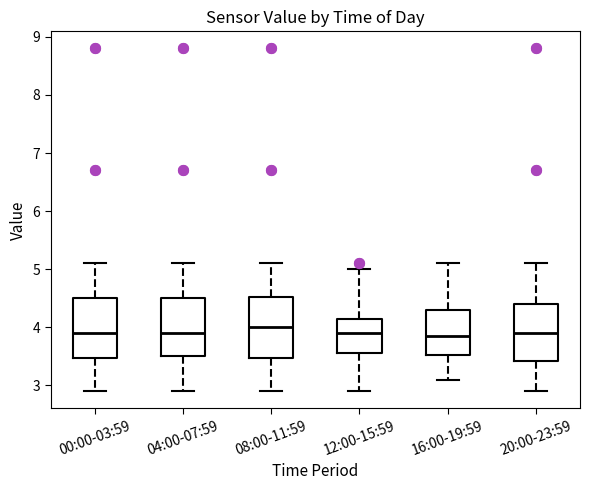

Reading left to right, transcribe this box plot: for each box, give where its median line is, the range the box spans, and where its two whiskers end, as read against the y-axis. The values are not printed on the chart, so give them approximately, as read against the axis.

00:00-03:59: median 3.9, box 3.5 to 4.5, whiskers 2.9 to 5.1
04:00-07:59: median 3.9, box 3.5 to 4.5, whiskers 2.9 to 5.1
08:00-11:59: median 4.0, box 3.5 to 4.5, whiskers 2.9 to 5.1
12:00-15:59: median 3.9, box 3.6 to 4.2, whiskers 2.9 to 5.0
16:00-19:59: median 3.9, box 3.5 to 4.3, whiskers 3.1 to 5.1
20:00-23:59: median 3.9, box 3.4 to 4.4, whiskers 2.9 to 5.1